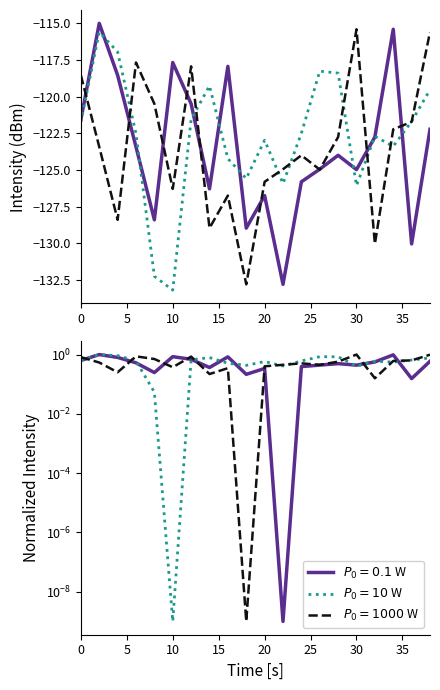

Which has a higher value, 20 or 35?

35